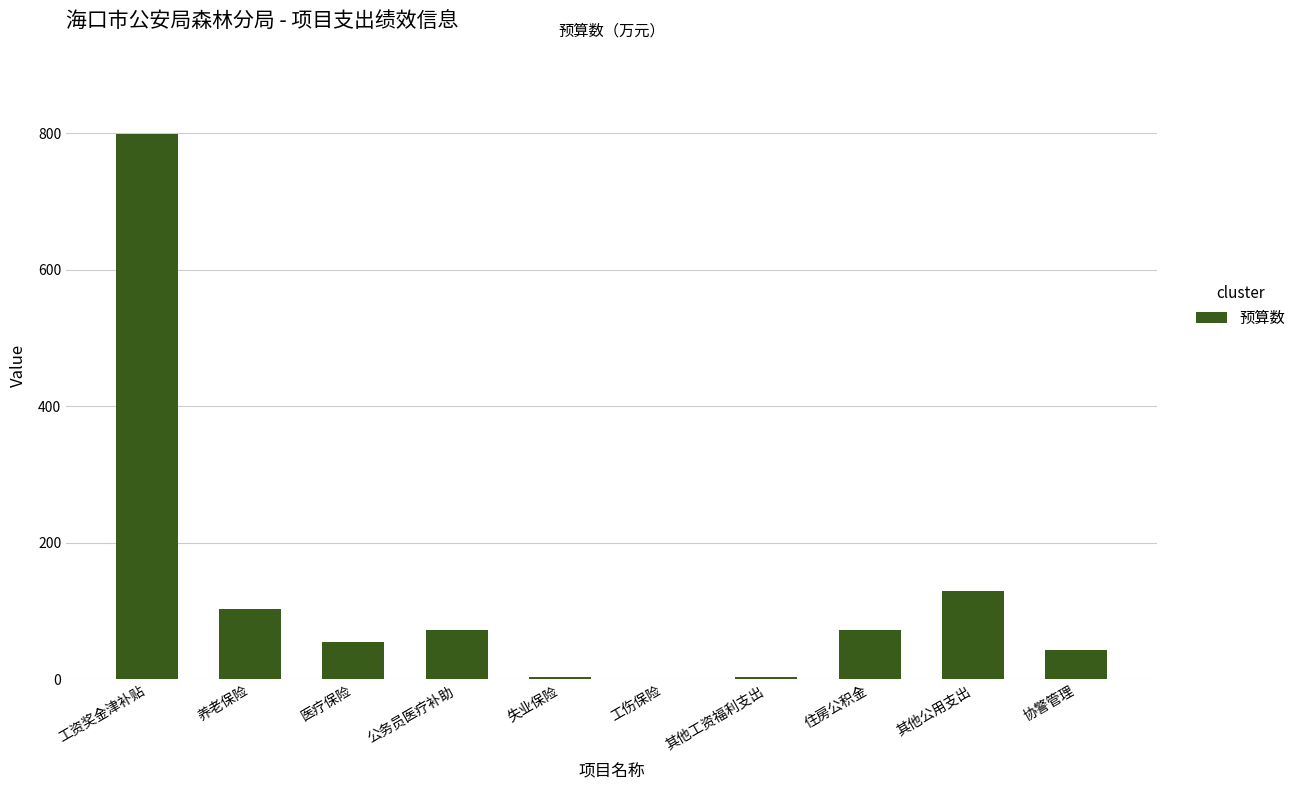

Which has a higher value, 其他公用支出 or 医疗保险?

其他公用支出